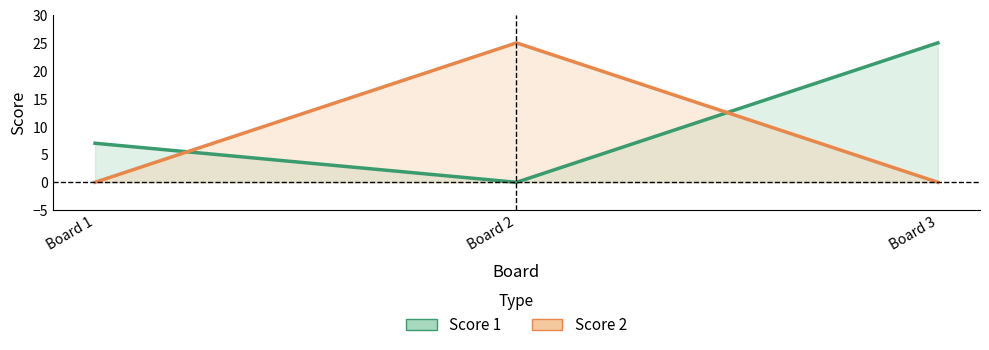

The value of Score 2 at Board 2 is 25. True or false?

True